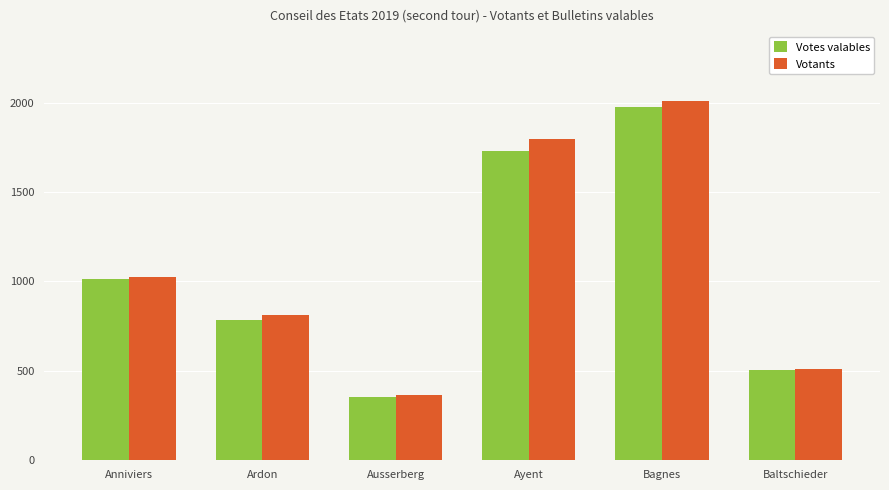

What is the total value across all series at Baltschieder?

1011